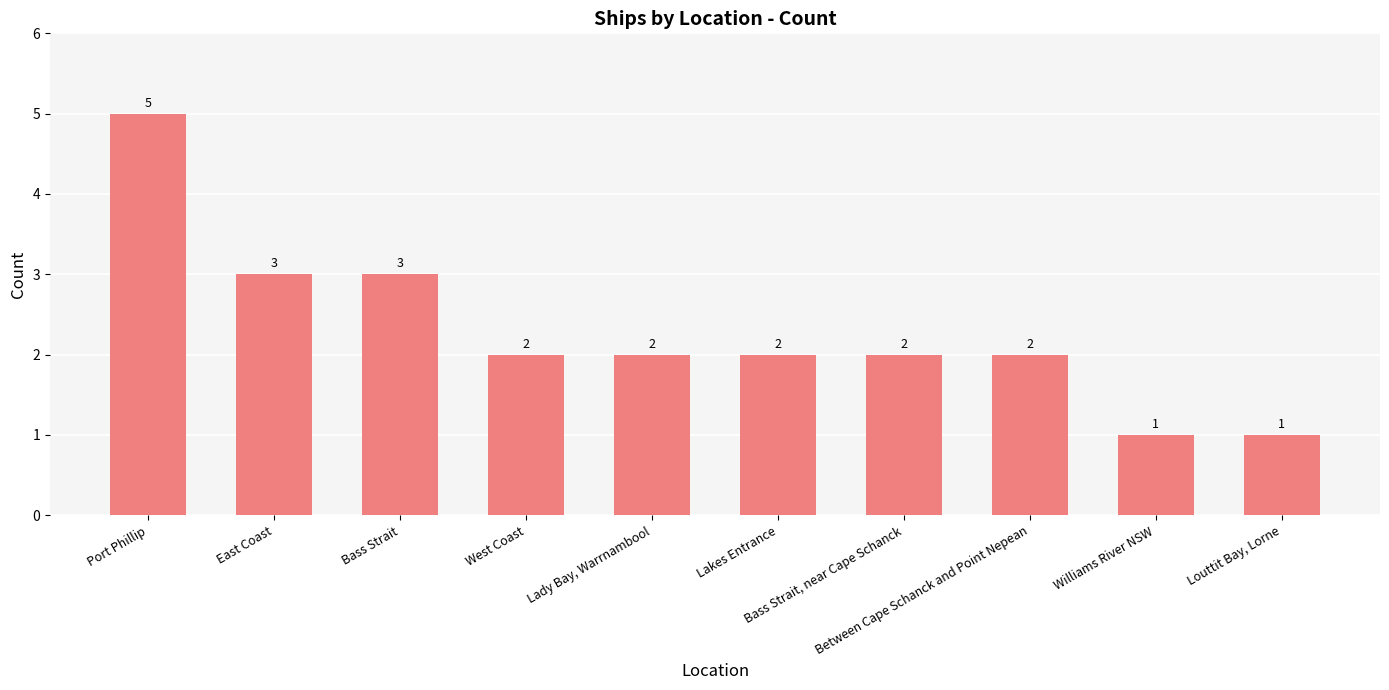

What is the sum of all values?

23